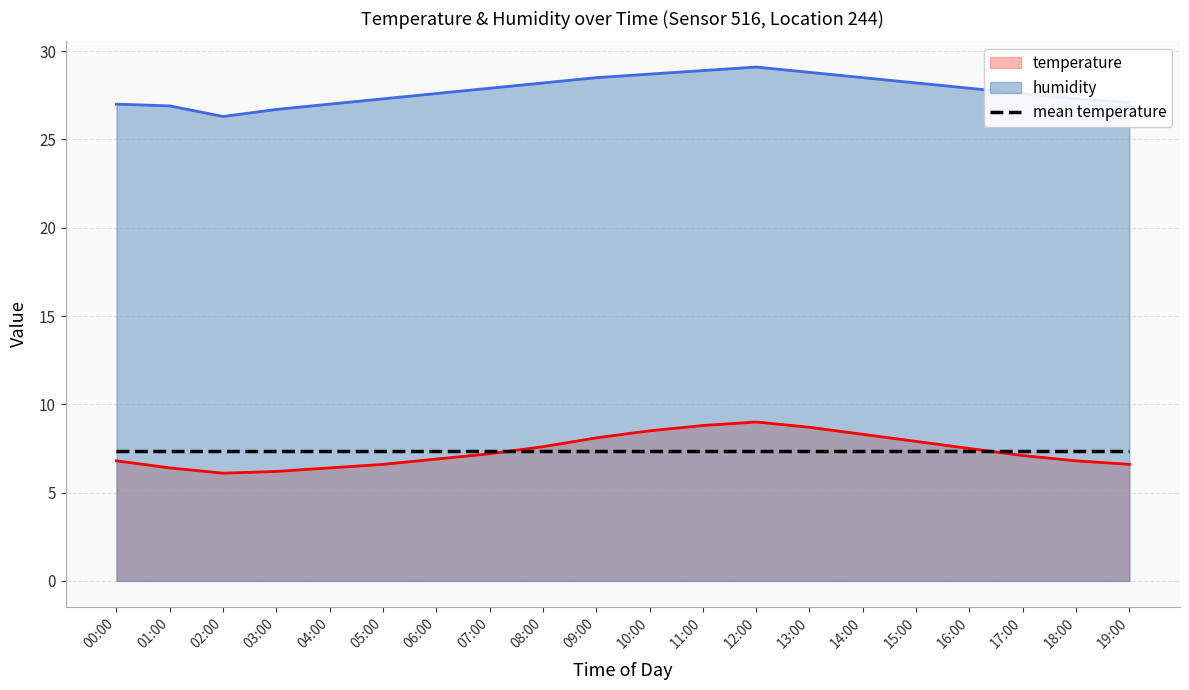

True or false: humidity has a value of 38.9 at 04:00.

False